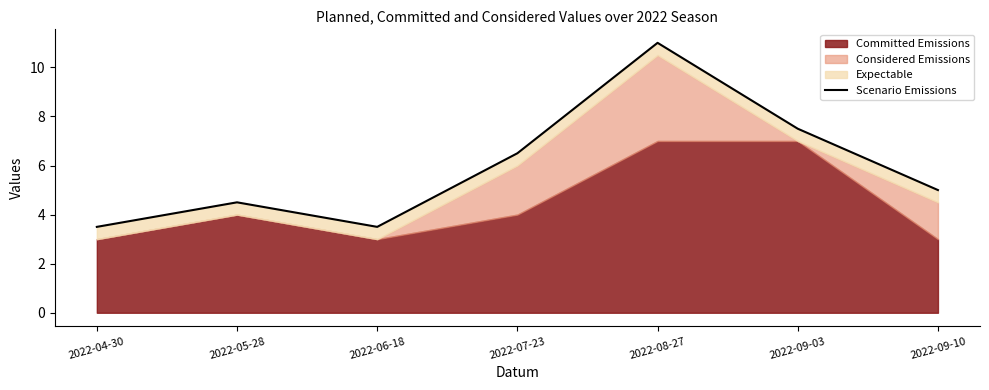

Which category has the highest value across all series?

2022-08-27